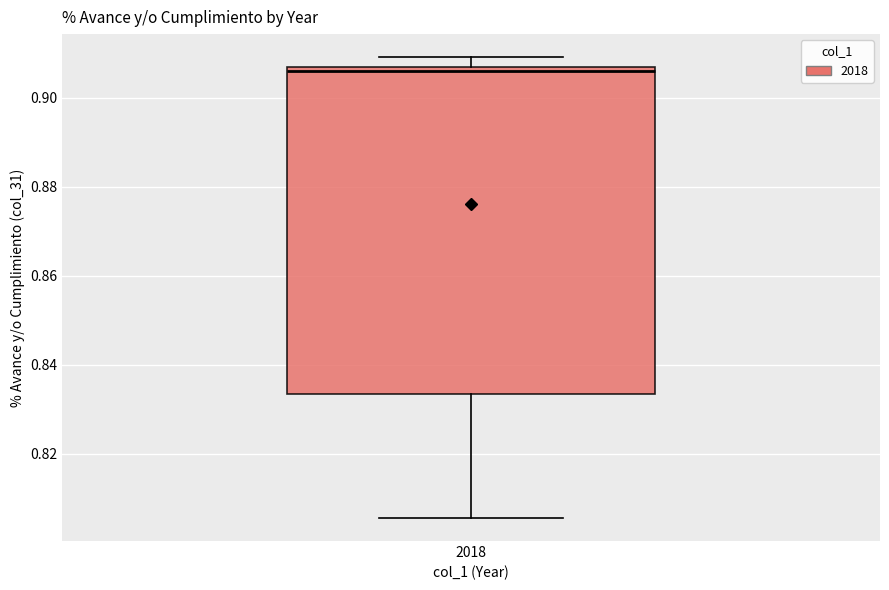

Read this box plot against the y-axis: the position of the median line, the range covered by the box, and the ends of both whiskers. The values are not printed on the chart, so give them approximately, as read against the axis.

median 0.906 (just below the box's upper edge), box 0.834 to 0.906, whiskers 0.806 to 0.910